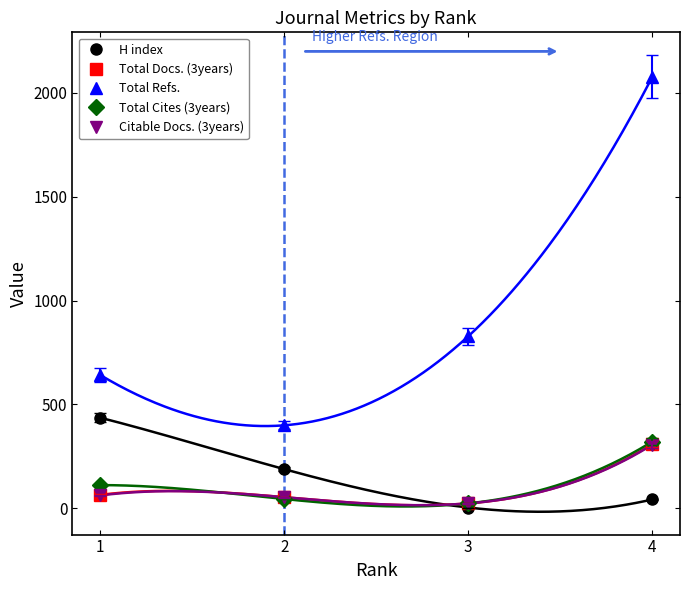

How many values in the Total Docs. (3years) series are below 64?

2